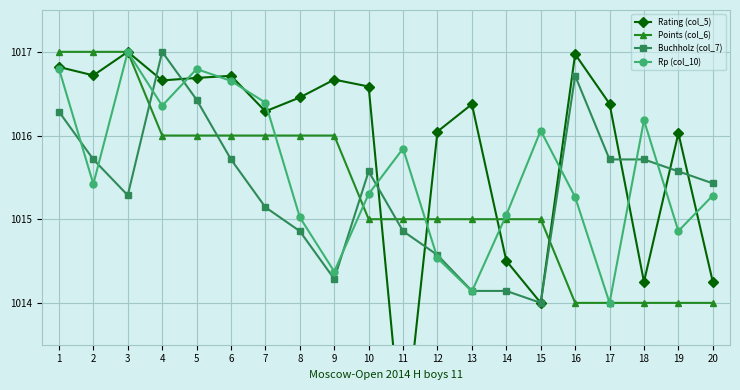

List the labels in order of Buchholz (col_7) value, largest first.

4, 16, 5, 1, 2, 6, 17, 18, 10, 19, 20, 3, 7, 8, 11, 12, 9, 13, 14, 15